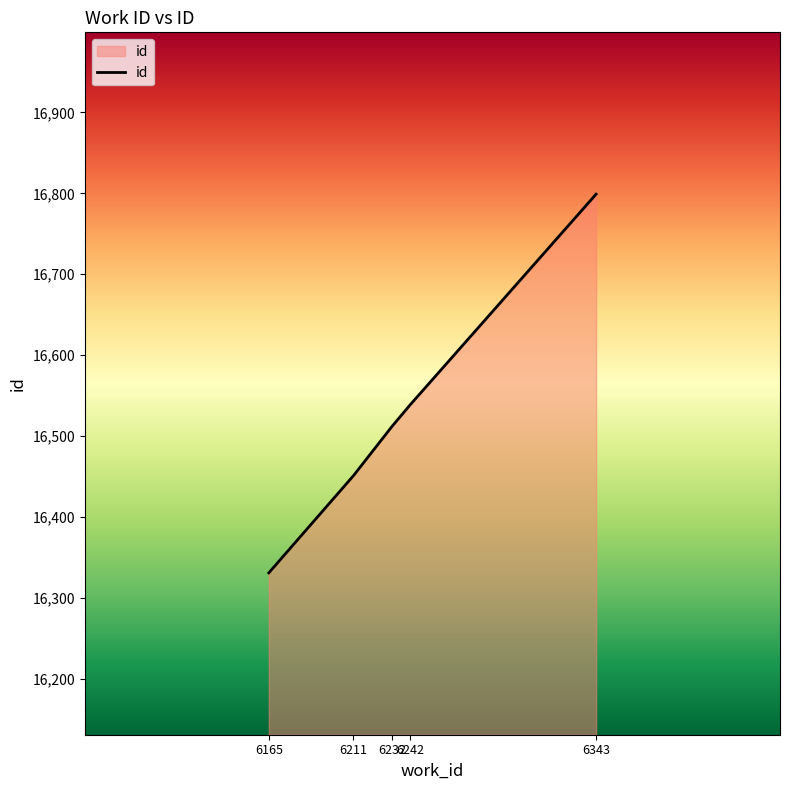

What is the difference between the second highest and minimum values?

208